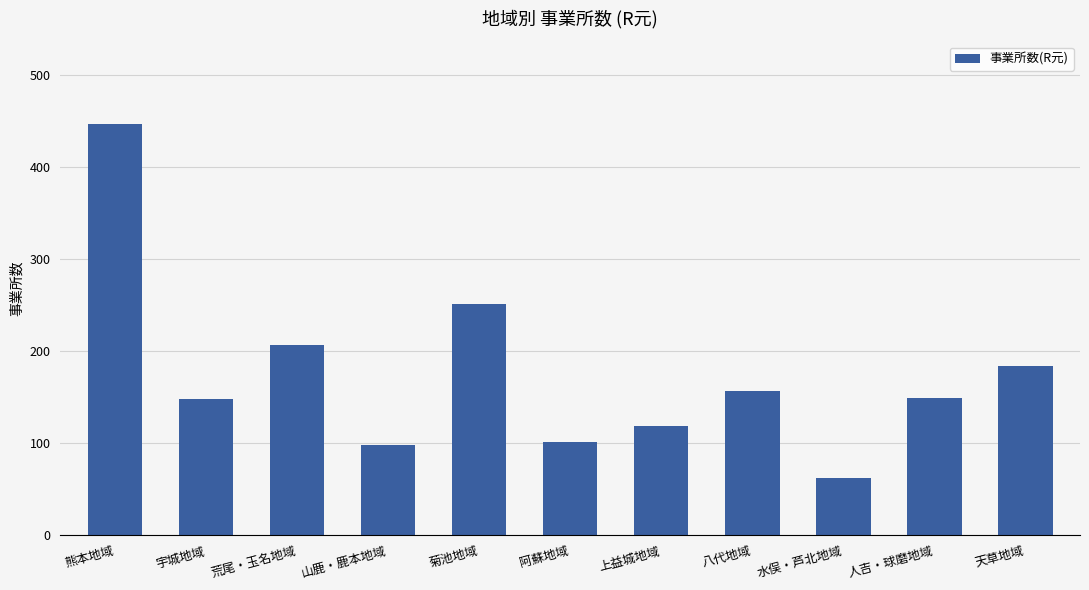

What is the label of the 4th bar from the right?

八代地域